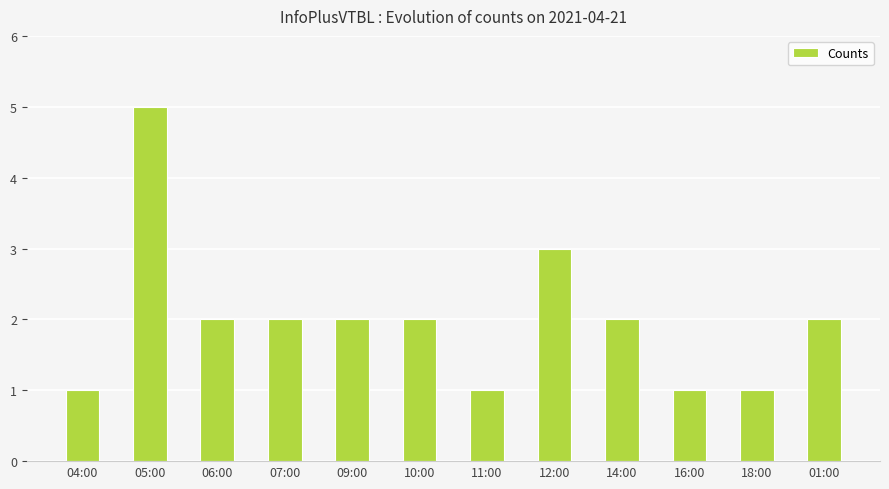

What is the minimum value shown in the chart?

1